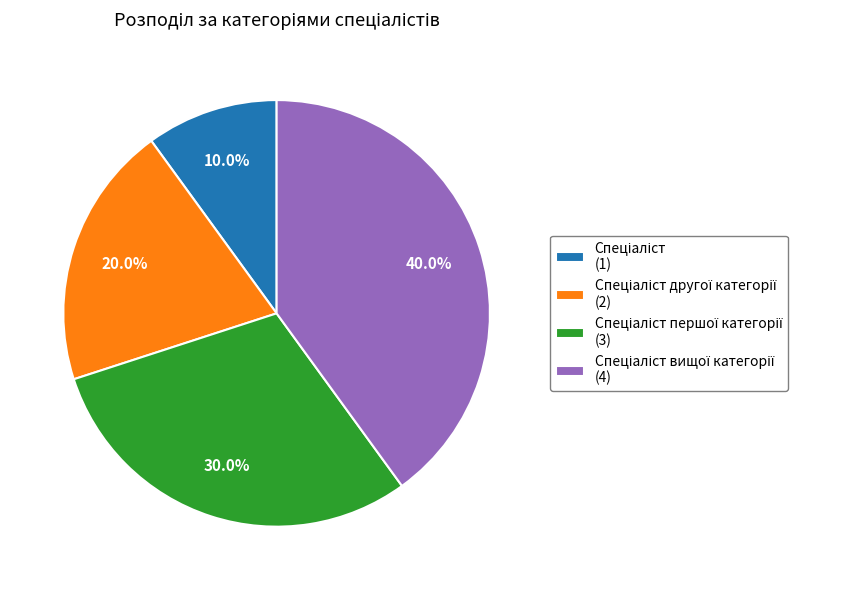

Is there any slice that represents more than half of the pie?

No